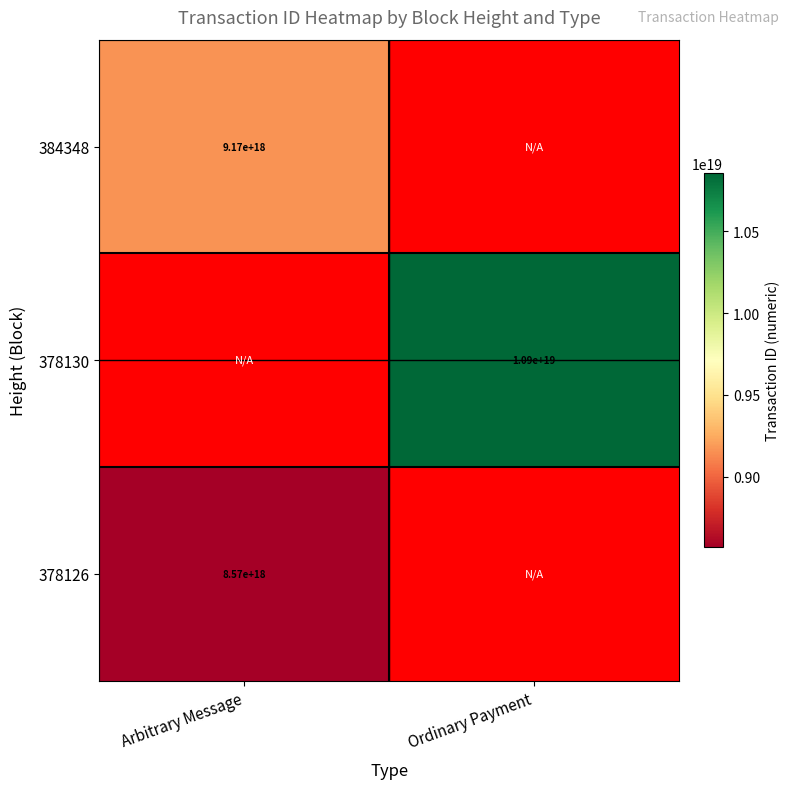

The value of 384348 at Arbitrary Message is 9170000000000000000. True or false?

True